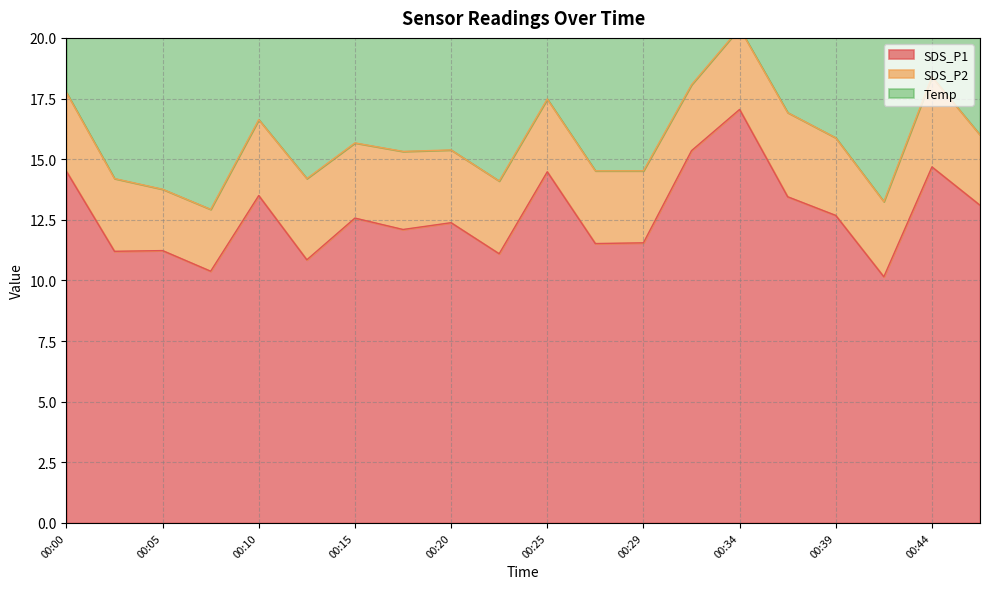

Between 00:34 and 00:37, which series saw the biggest shift?

SDS_P1